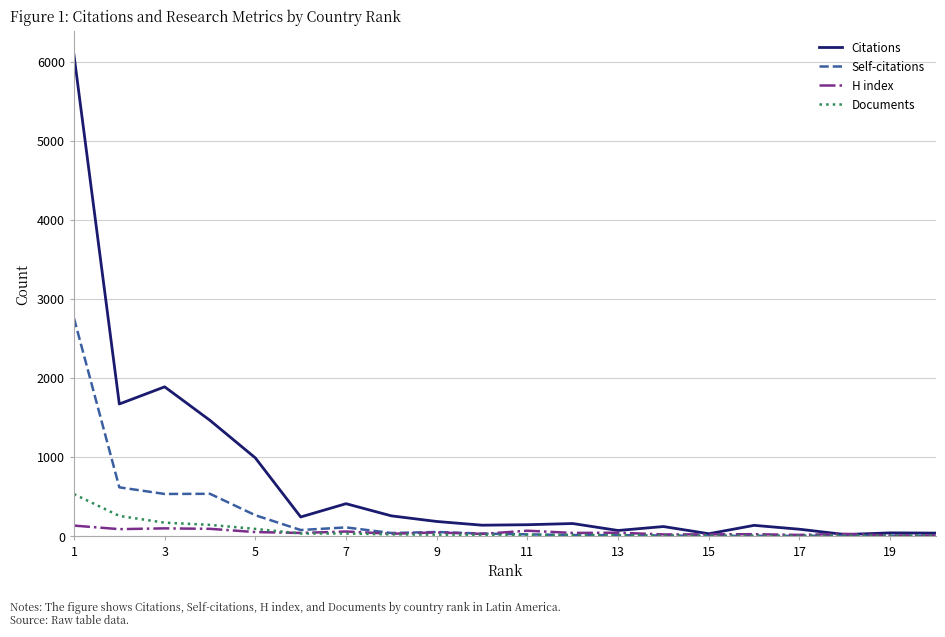

List the series in order of their peak value, highest first.

Citations, Self-citations, Documents, H index